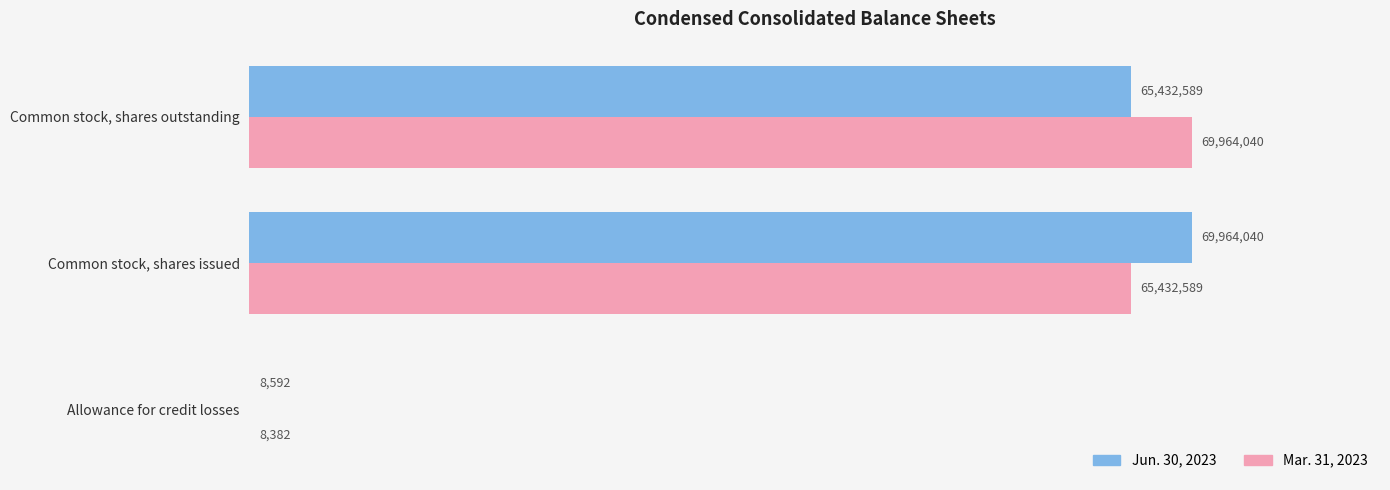

What is the difference between the maximum and second lowest values in the Jun. 30, 2023 series?

4531451